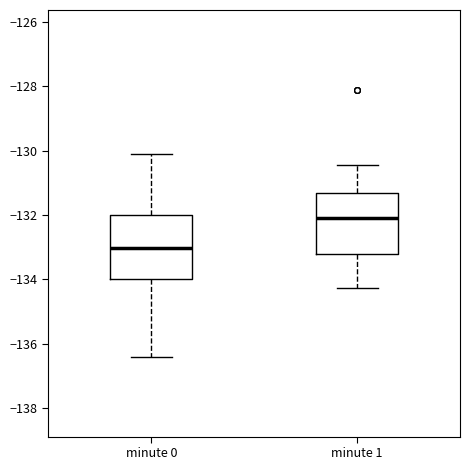

Where does the lower whisker of the box for minute 0 end on the y-axis? The values are not printed on the chart, so give them approximately, as read against the axis.

-136.4